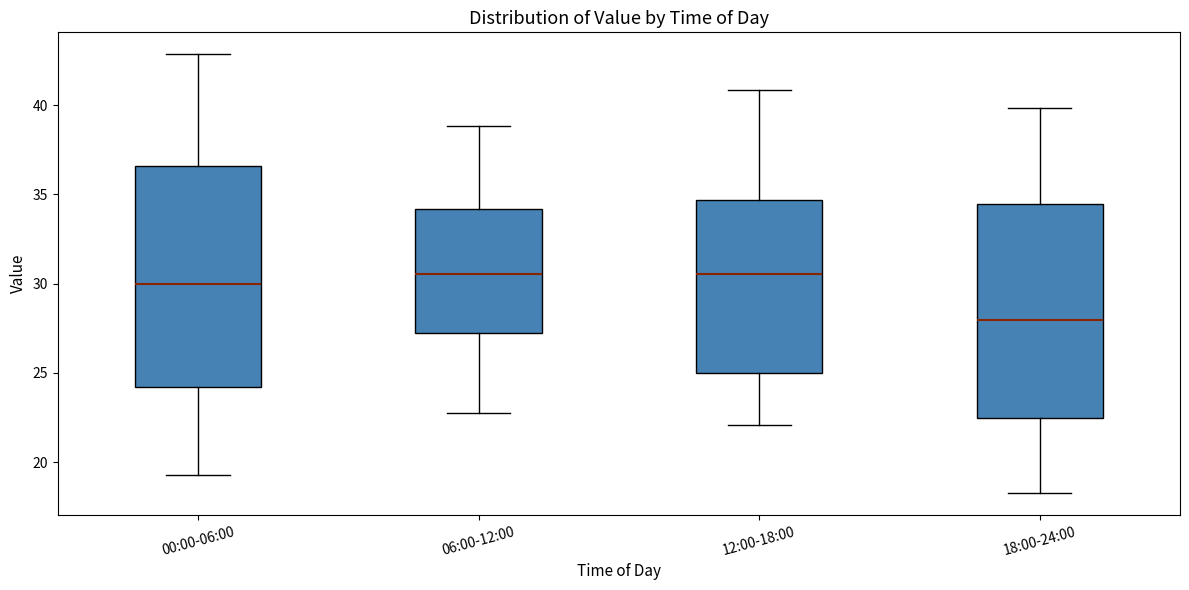

Reading left to right, transcribe this box plot: for each box, give where its median line is, the range the box spans, and where its two whiskers end, as read against the y-axis. The values are not printed on the chart, so give them approximately, as read against the axis.

00:00-06:00: median 30.0, box 24.0 to 36.5, whiskers 19.5 to 43.0
06:00-12:00: median 30.5, box 27.5 to 34.0, whiskers 23.0 to 39.0
12:00-18:00: median 30.5, box 25.0 to 34.5, whiskers 22.0 to 41.0
18:00-24:00: median 28.0, box 22.5 to 34.5, whiskers 18.5 to 40.0